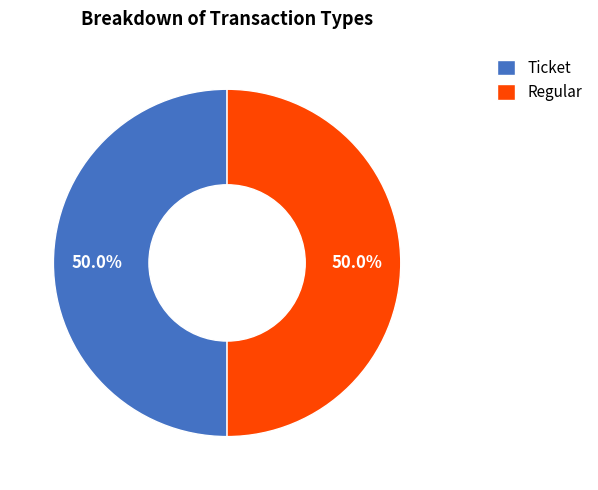

What percentage is NOT represented by Ticket?

50.0%